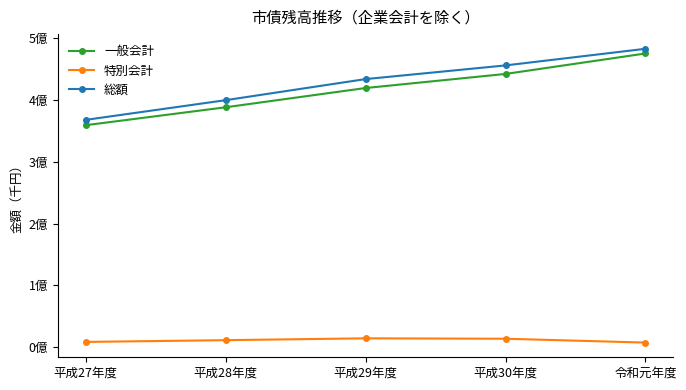

True or false: 特別会計 and 総額 cross at least once.

False